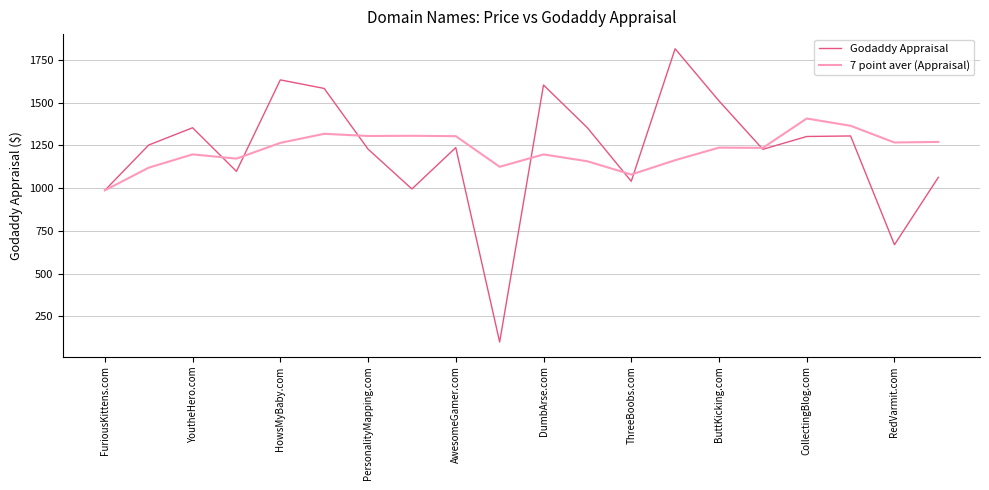

What is the lowest value of the 7 point aver (Appraisal) series?

987.0